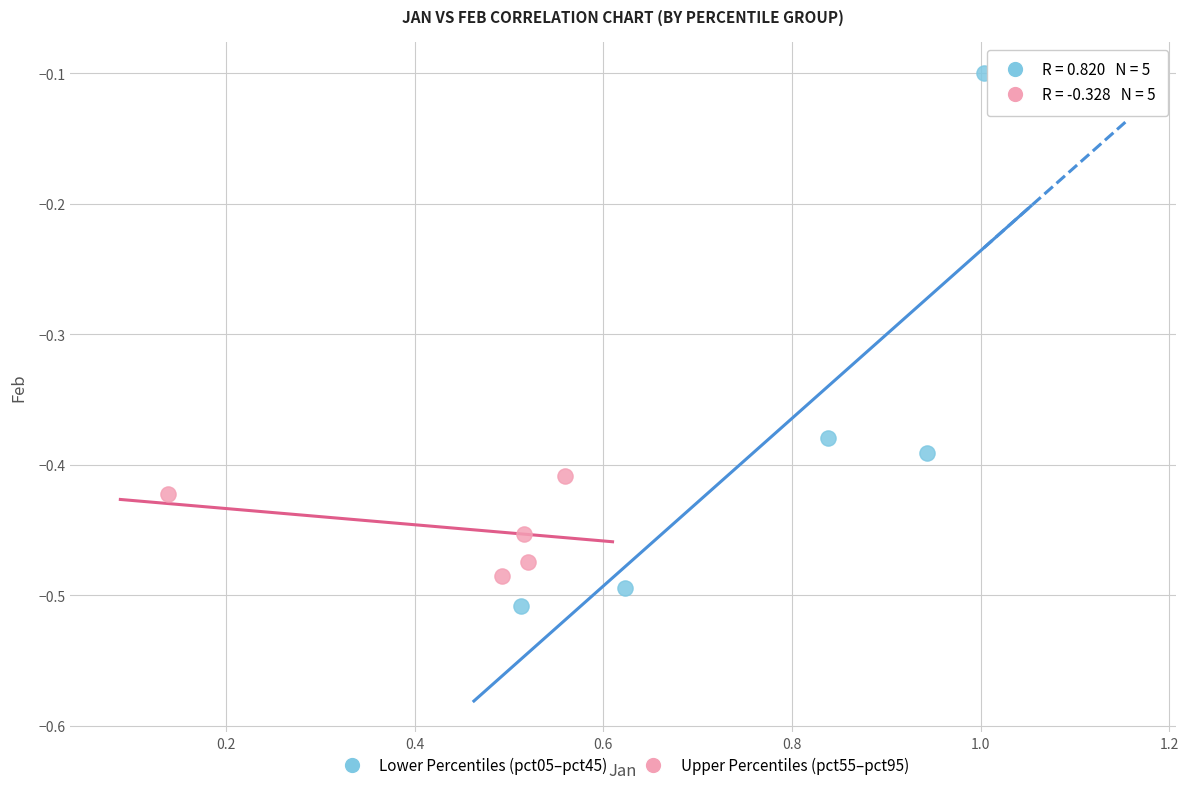

Which series has the largest Y range (max minus min)?

Lower Percentiles (pct05–pct45)